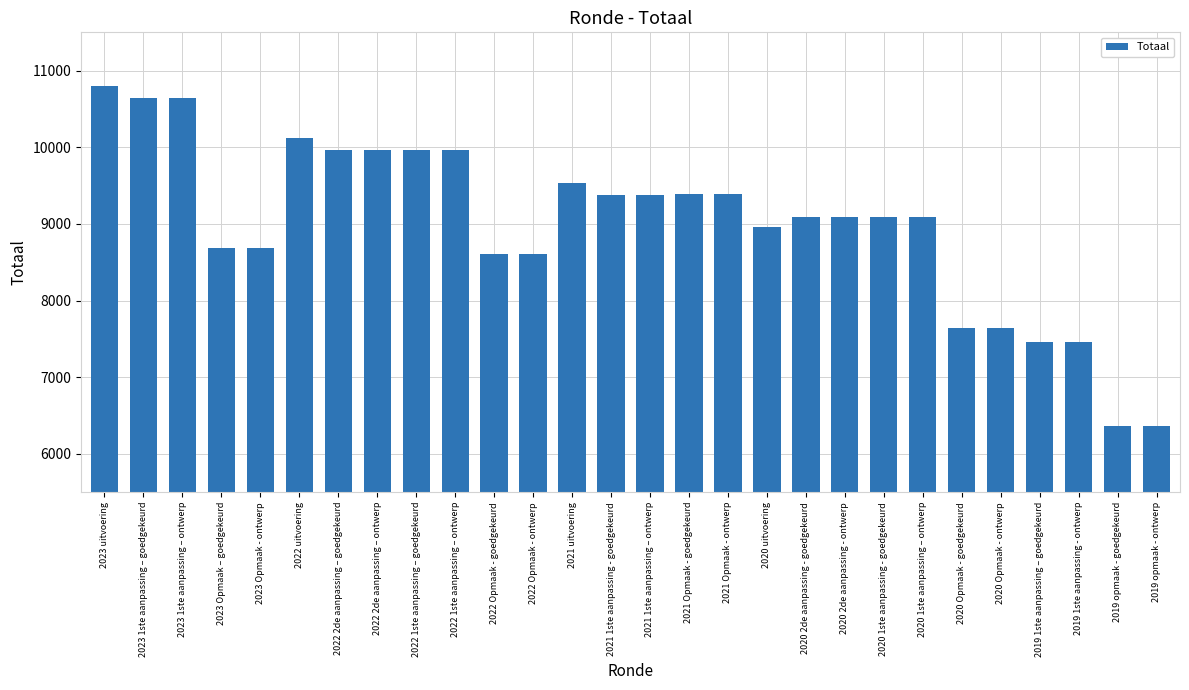

Which has a higher value, 2020 Opmaak - goedgekeurd or 2023 1ste aanpassing – ontwerp?

2023 1ste aanpassing – ontwerp